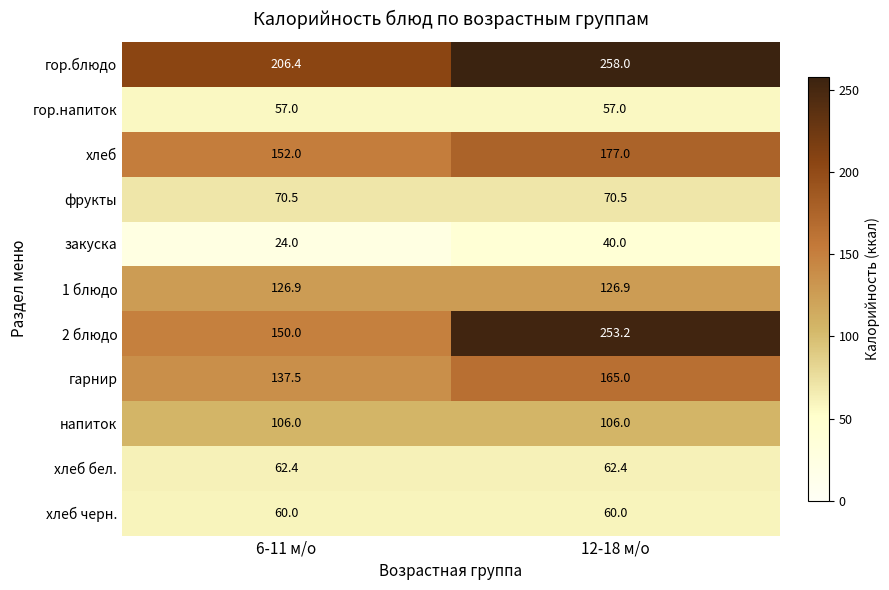

The value of 2 блюдо at 6-11 м/о is 67.0. True or false?

False